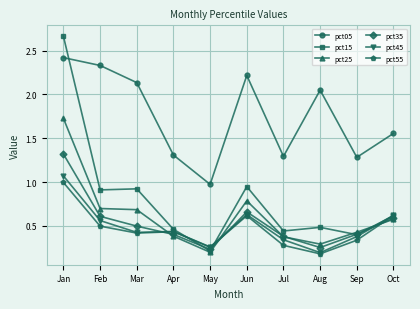

Between Sep and Oct, which series saw the biggest shift?

pct55